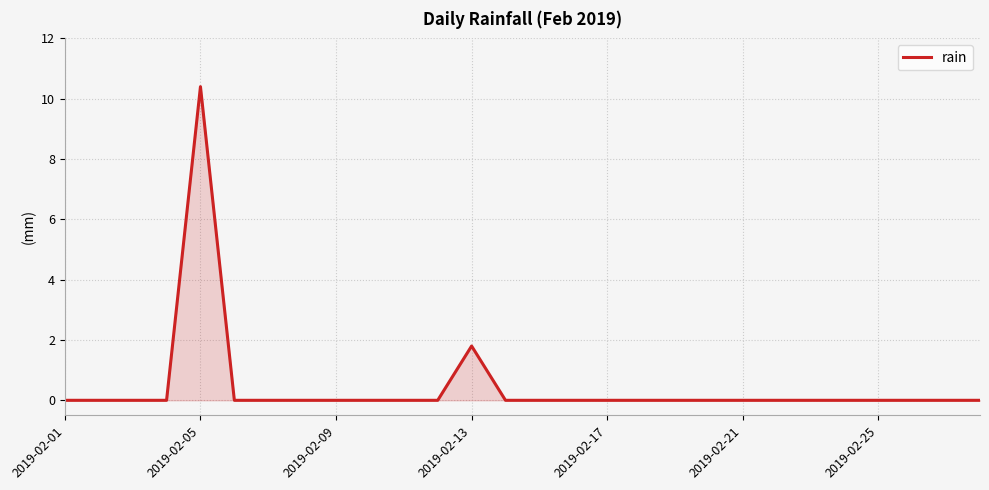

What is the maximum value shown in the chart?

10.4